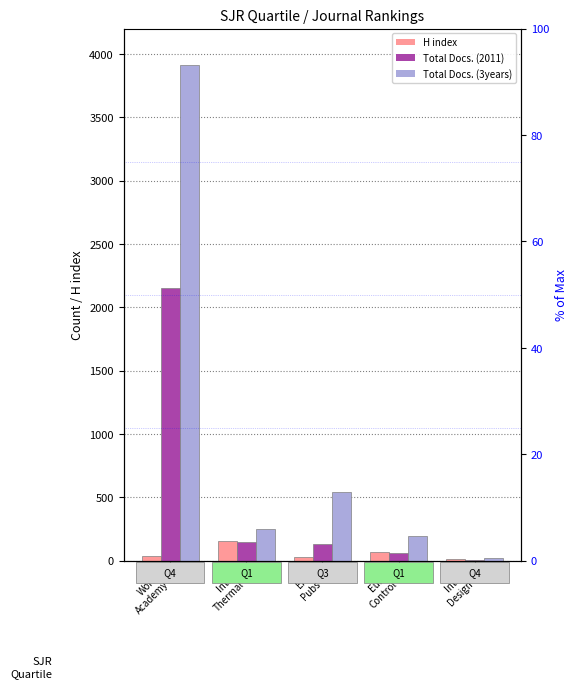

Are the bars horizontal?

No